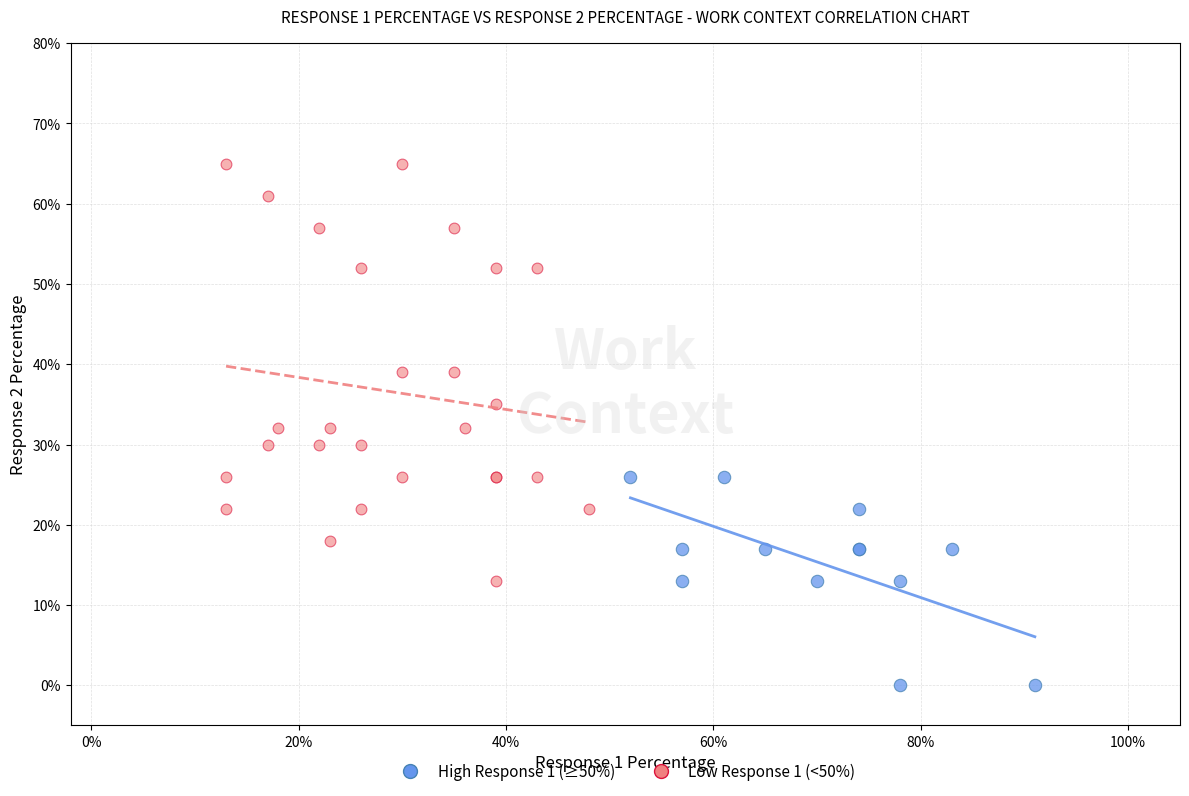

What are all the series names shown in the legend?

High Response 1 (≥50%), Low Response 1 (<50%)